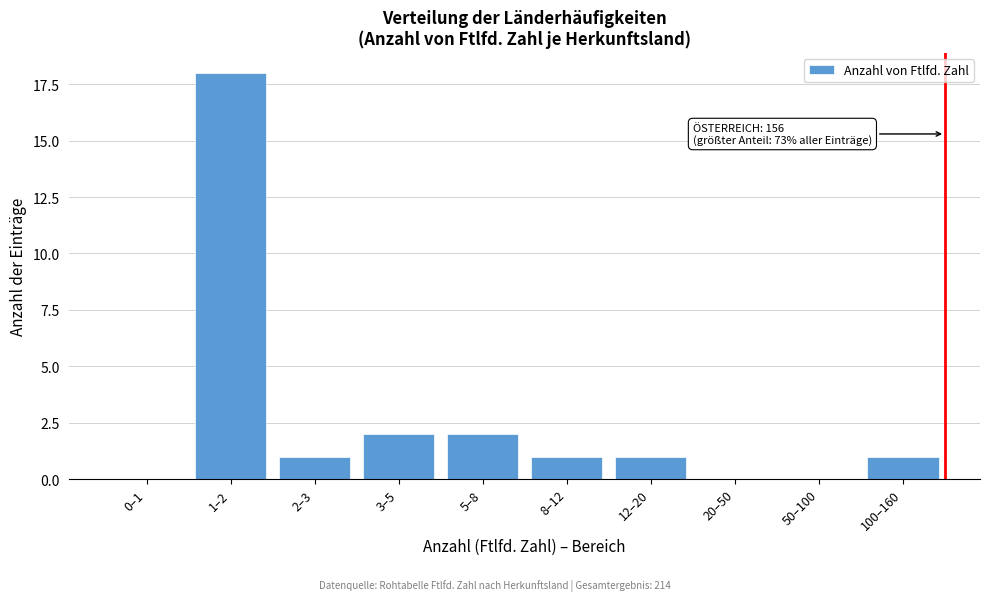

Reading right to left, extract all data points from this chart.

100–160=1	50–100=0	20–50=0	12–20=1	8–12=1	5–8=2	3–5=2	2–3=1	1–2=18	0–1=0